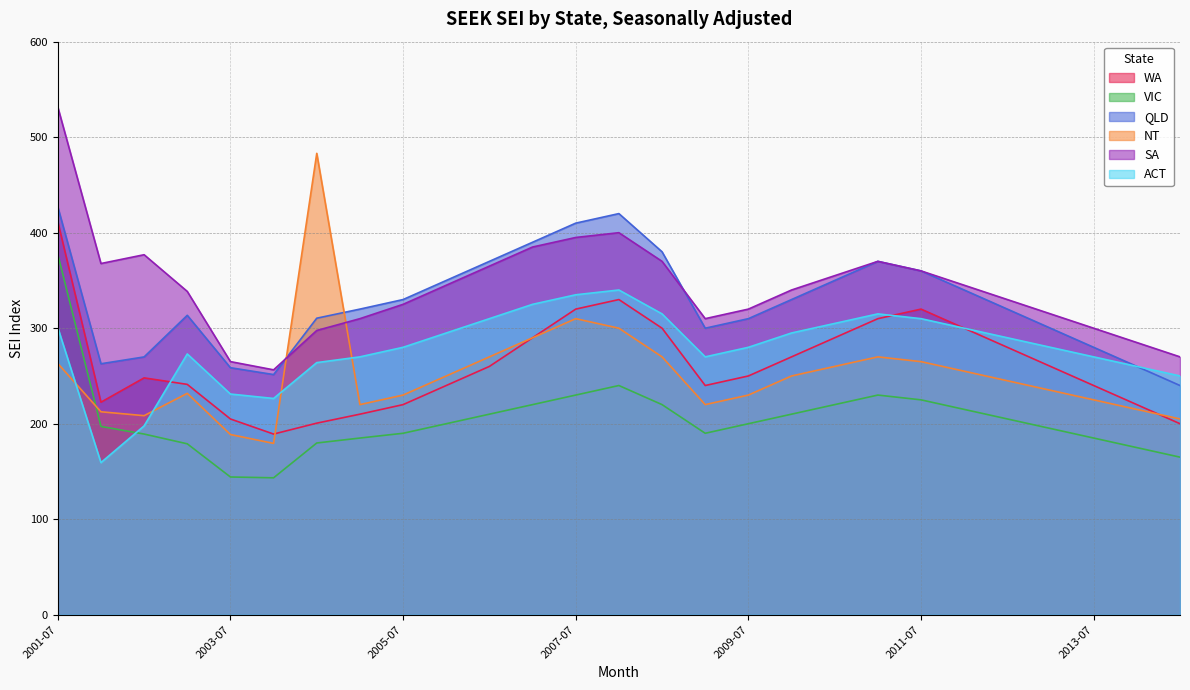

Does the chart have visible grid lines?

Yes